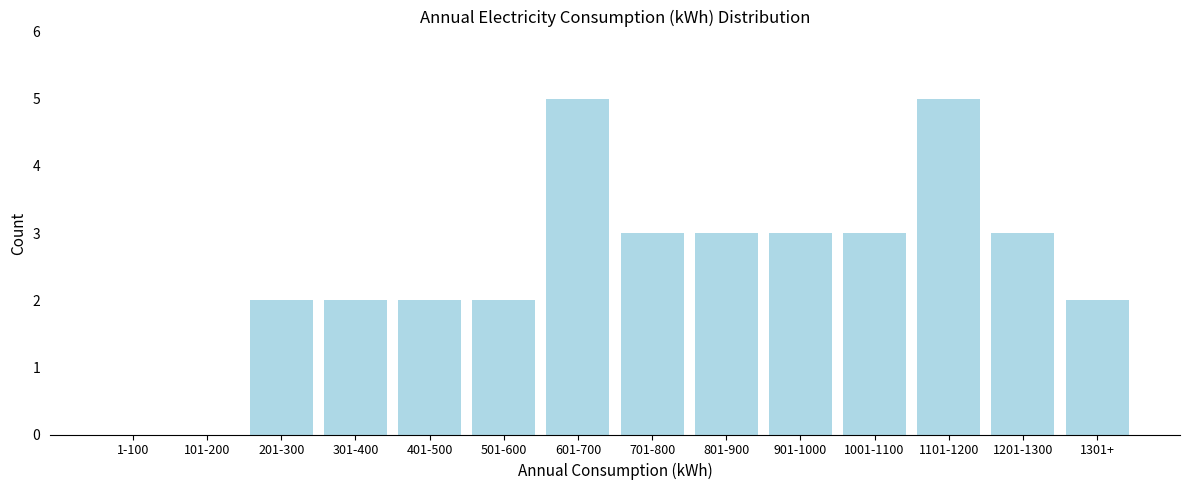

Reading left to right, transcribe all the data shown in this chart.

1-100=0	101-200=0	201-300=2	301-400=2	401-500=2	501-600=2	601-700=5	701-800=3	801-900=3	901-1000=3	1001-1100=3	1101-1200=5	1201-1300=3	1301+=2